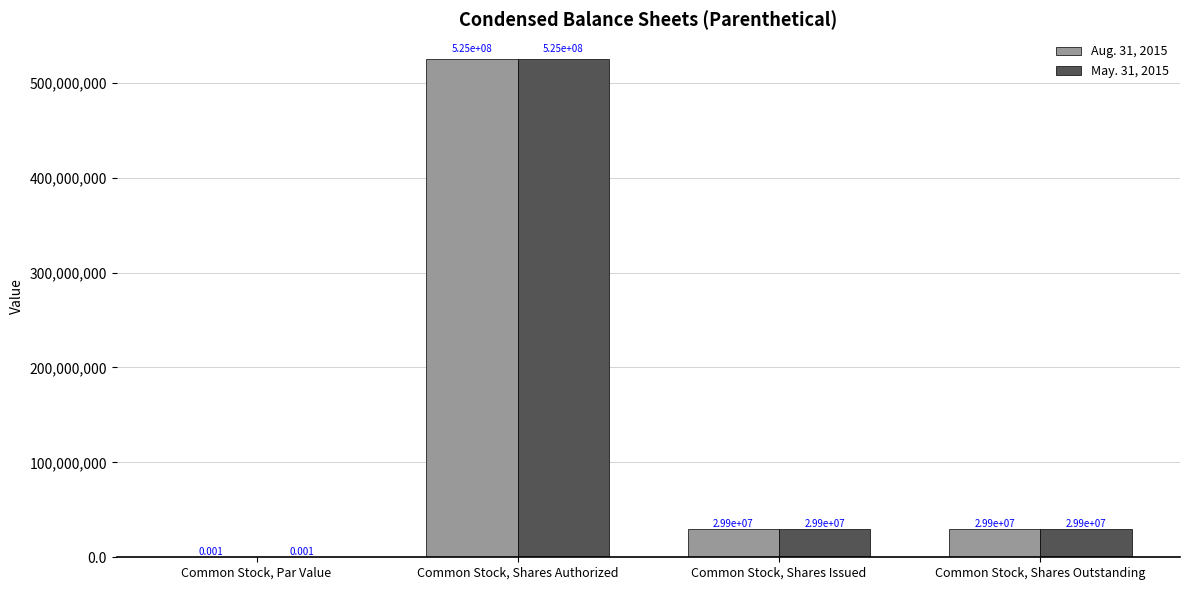

Where does the May. 31, 2015 series first go above 29900000?

Common Stock, Shares Authorized